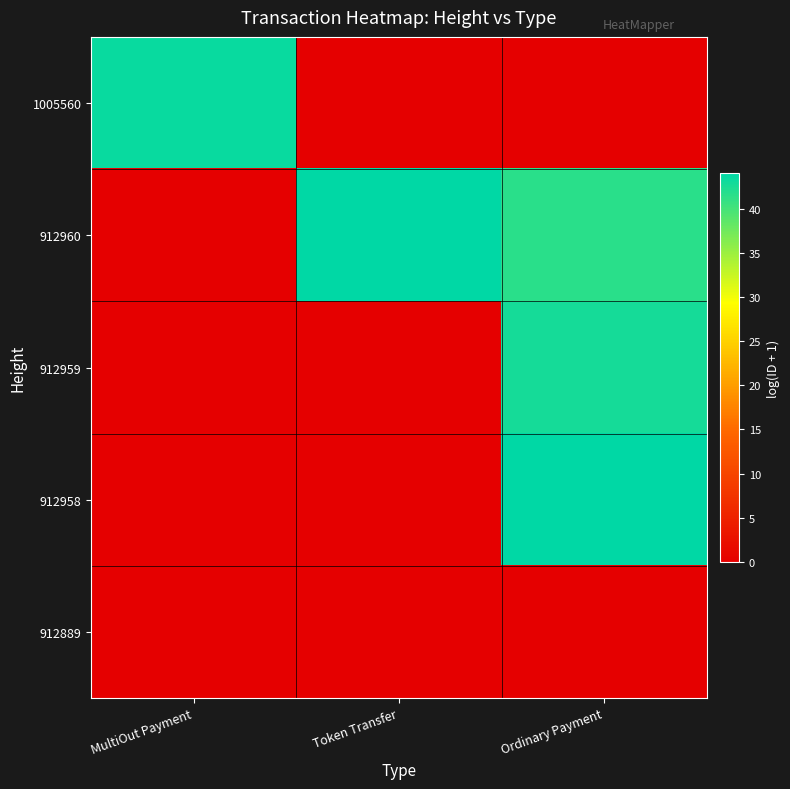

What is the total value across all series at Ordinary Payment?

128.2